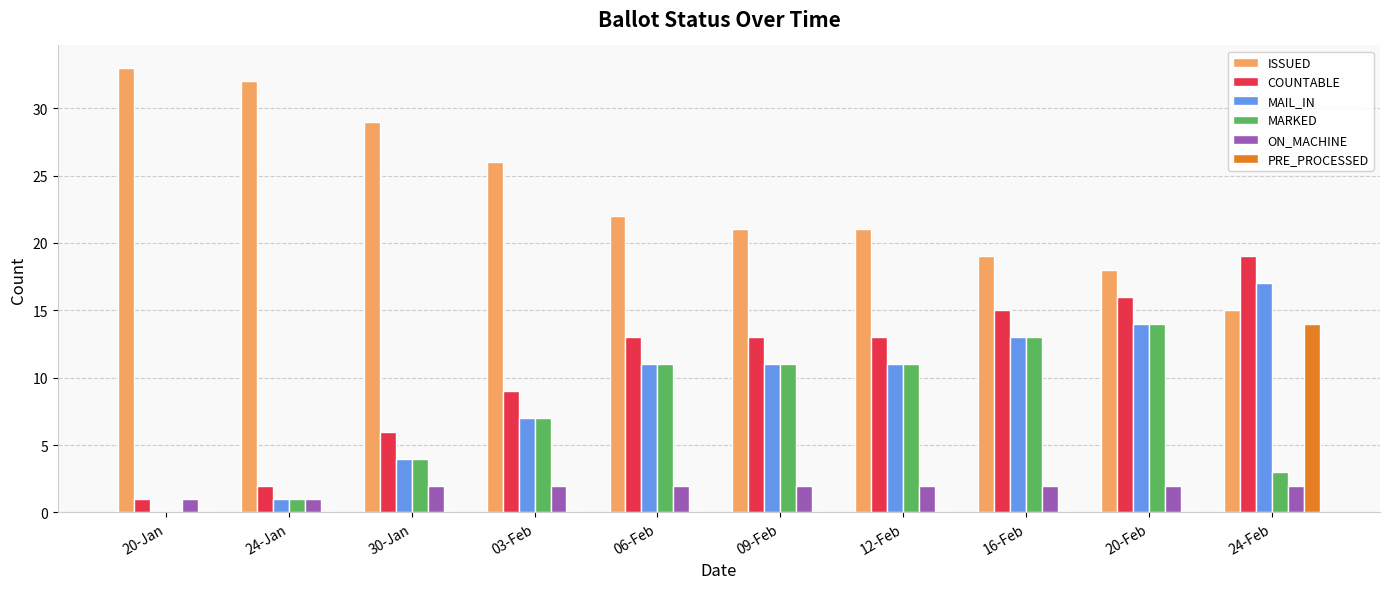

At which category is the sum across all series the highest?

24-Feb